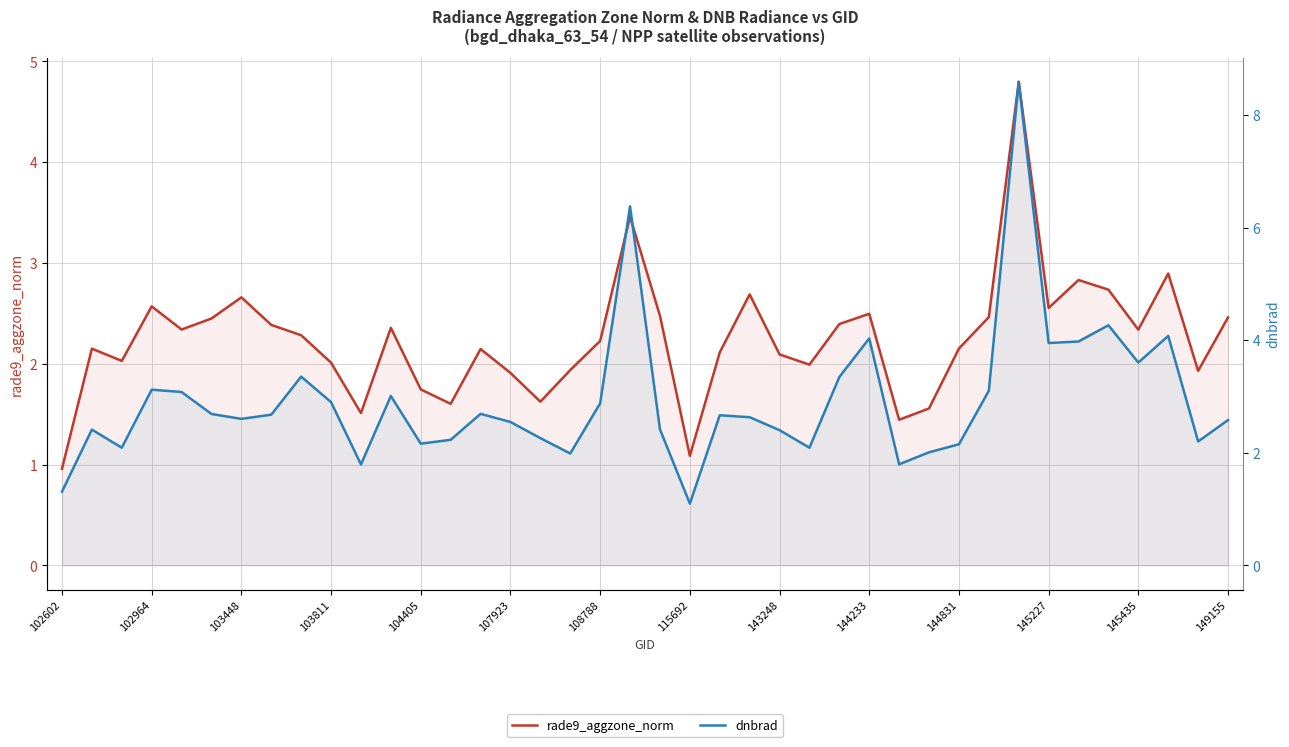

Rank the series at 22 from lowest to highest value.

rade9_aggzone_norm, dnbrad